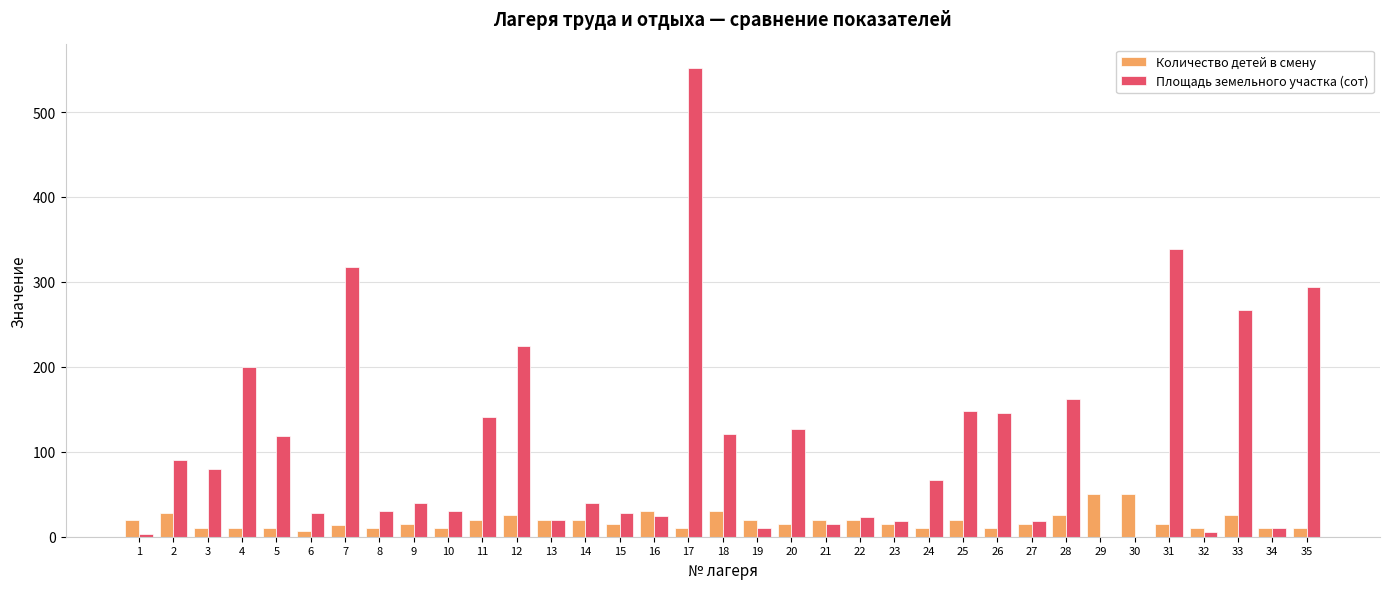

At which category is the sum across all series the highest?

17